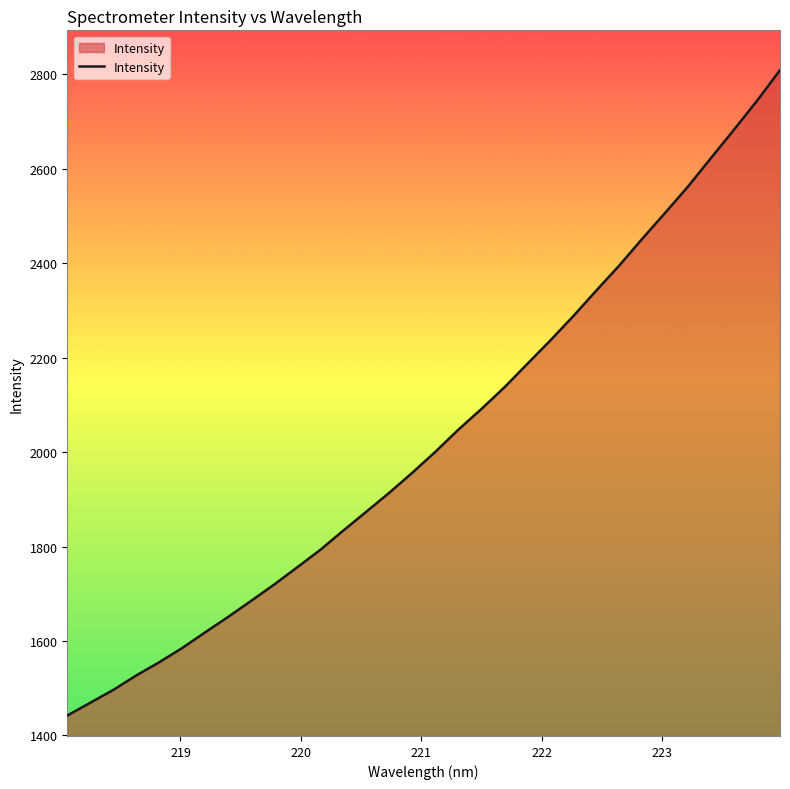

What is the maximum value shown in the chart?

2809.1